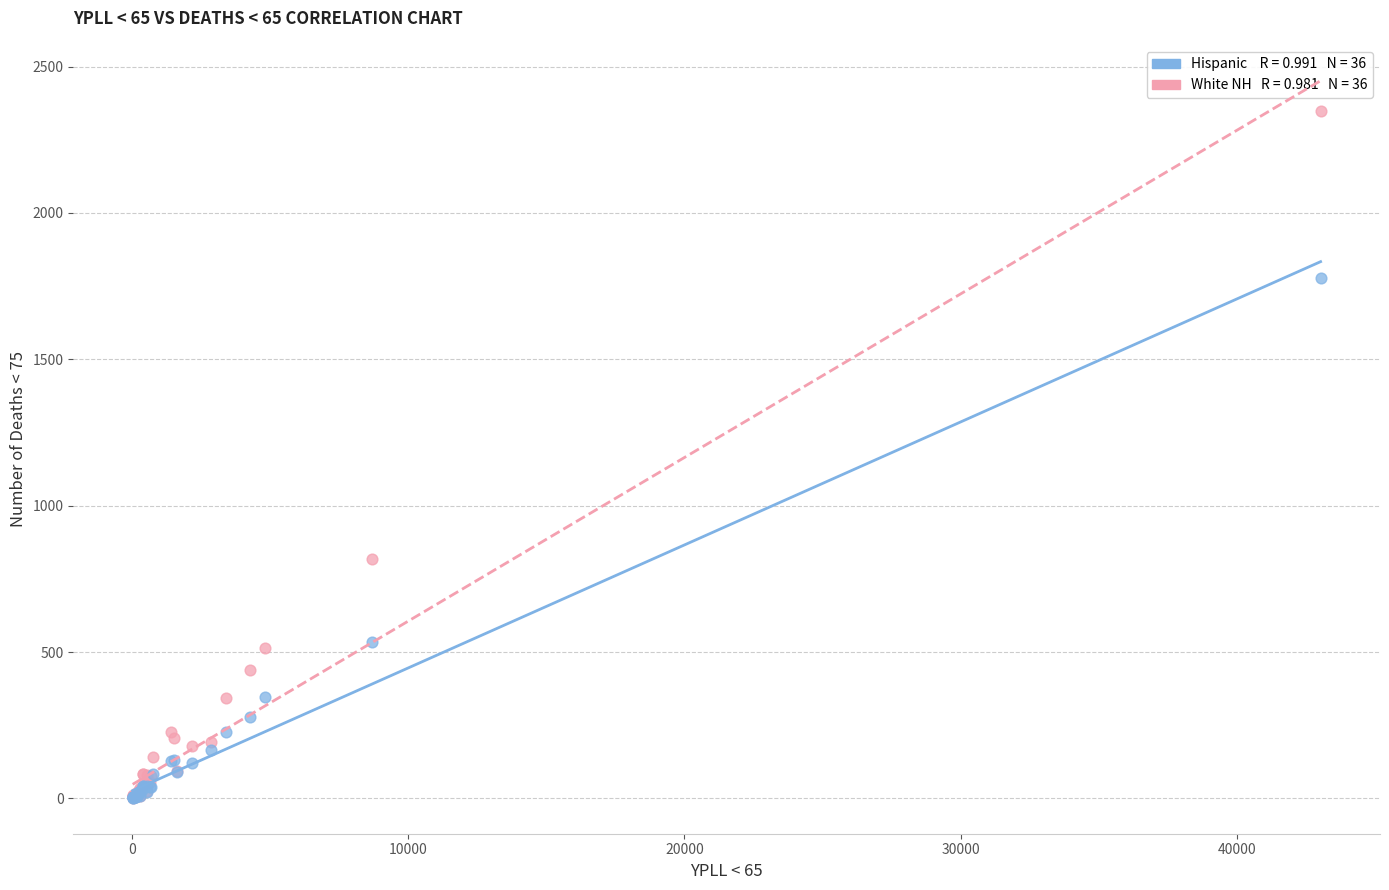

Across all series, what Y value is closest to 1174?

818